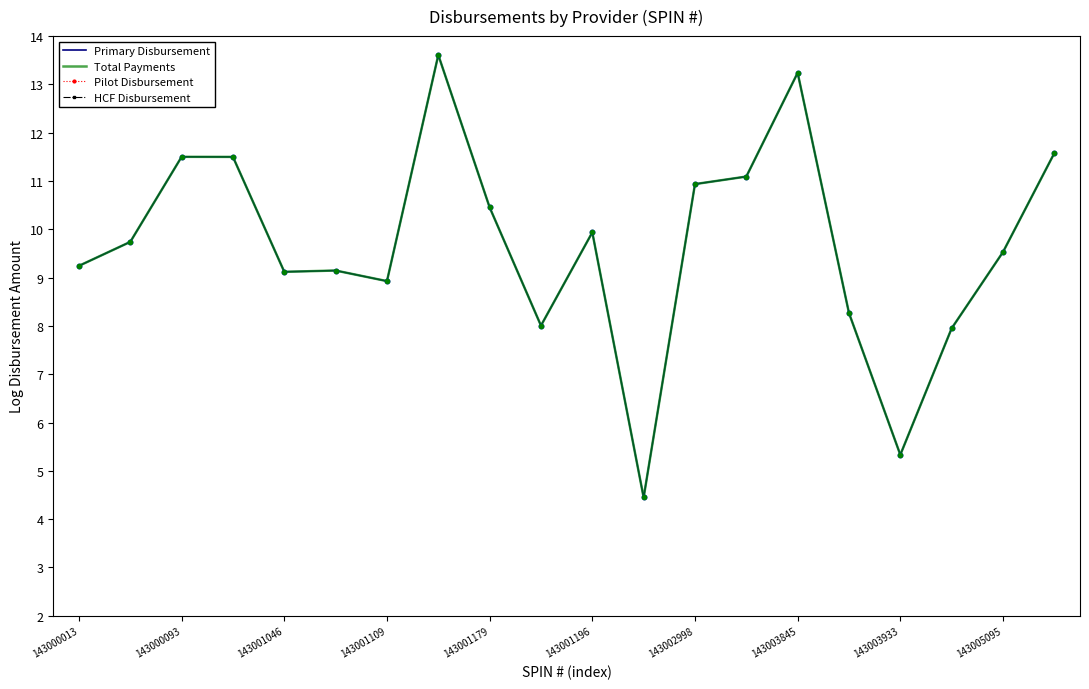

Which series contains the highest Y value?

Primary Disbursement